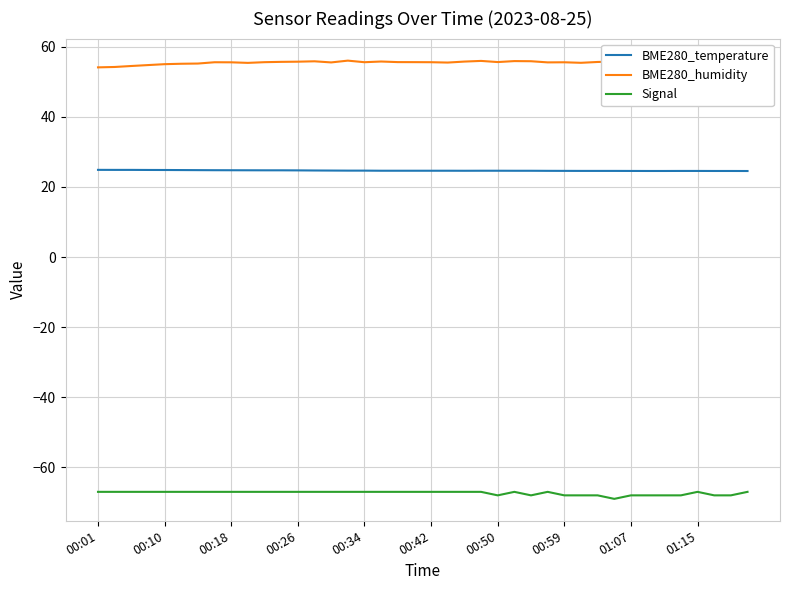

How many interior local peaks does the Signal series have?

3